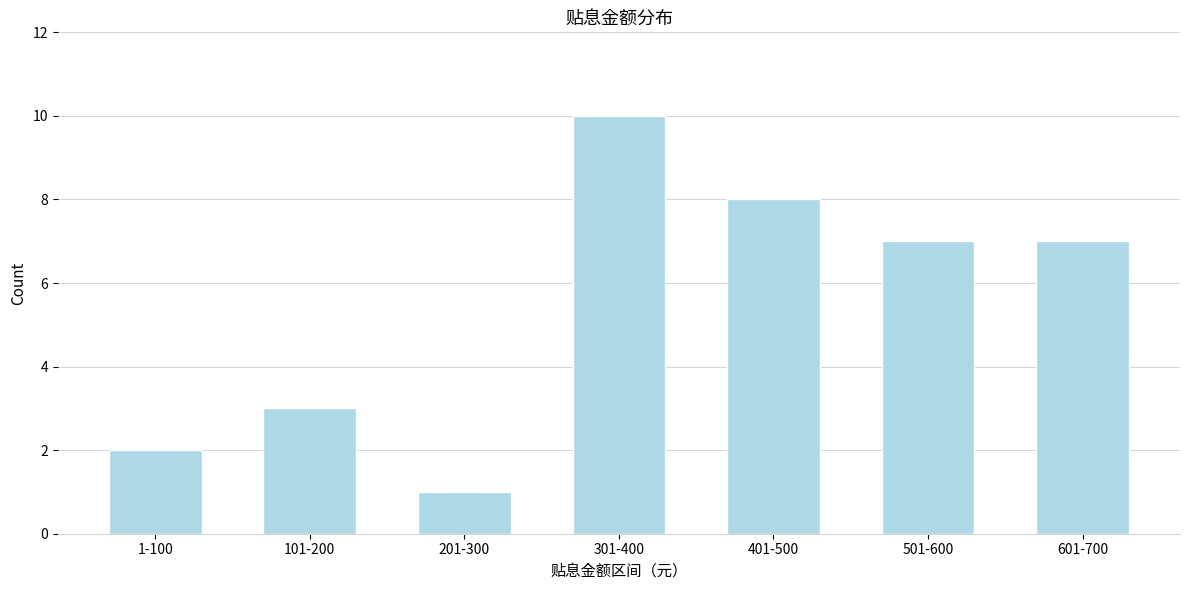

Reading right to left, what are all the values shown in this chart?

7	7	8	10	1	3	2